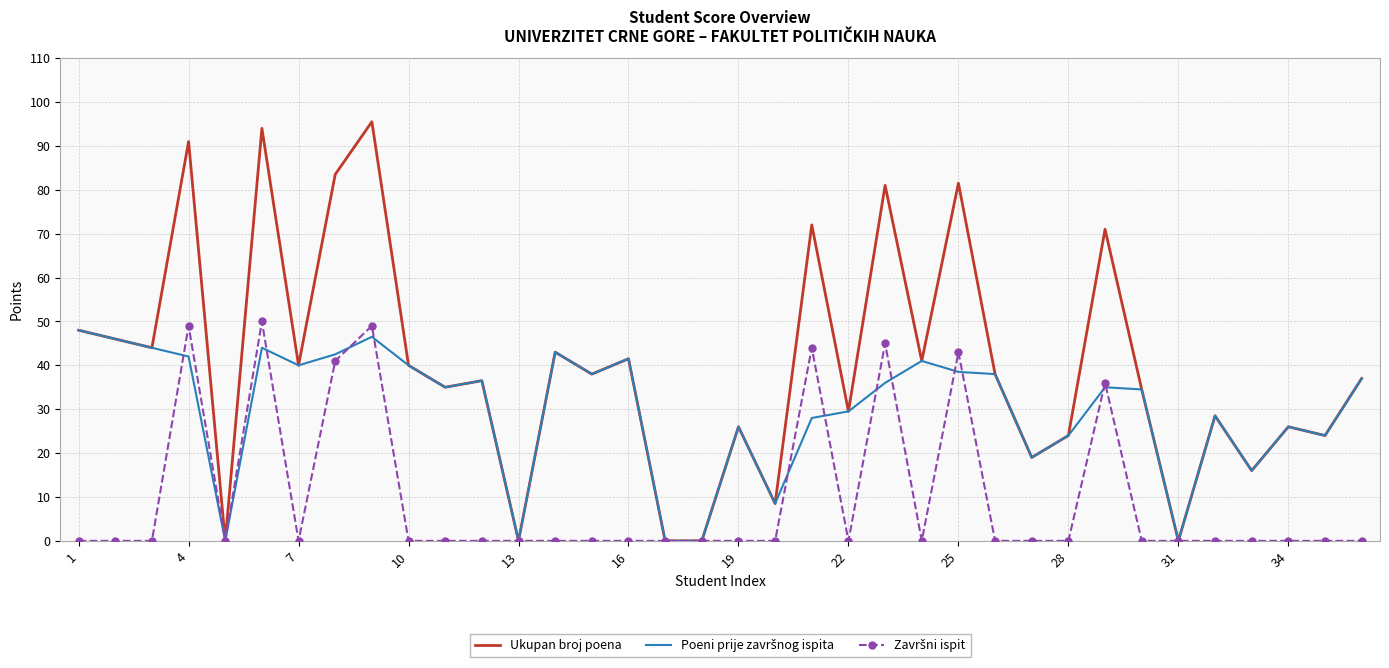

What is the highest value of the Ukupan broj poena series?

95.5